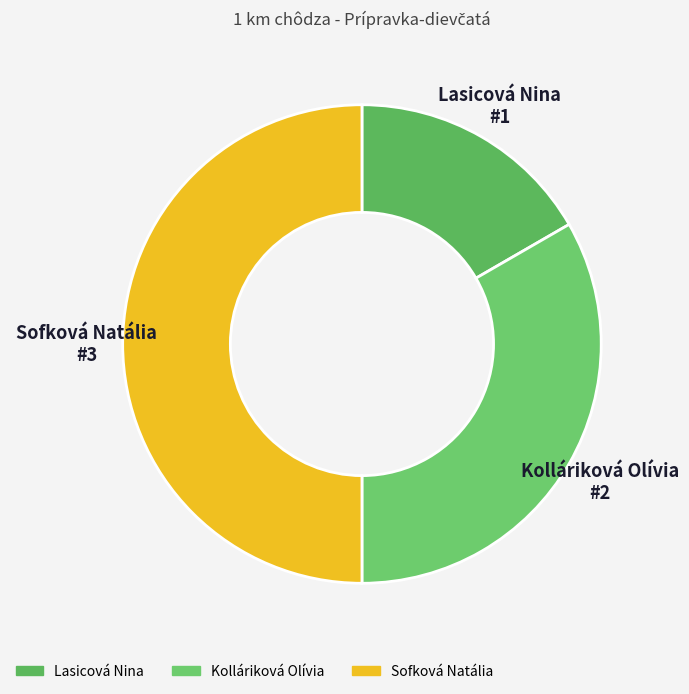

What is the largest slice in the pie chart?

Sofková Natália